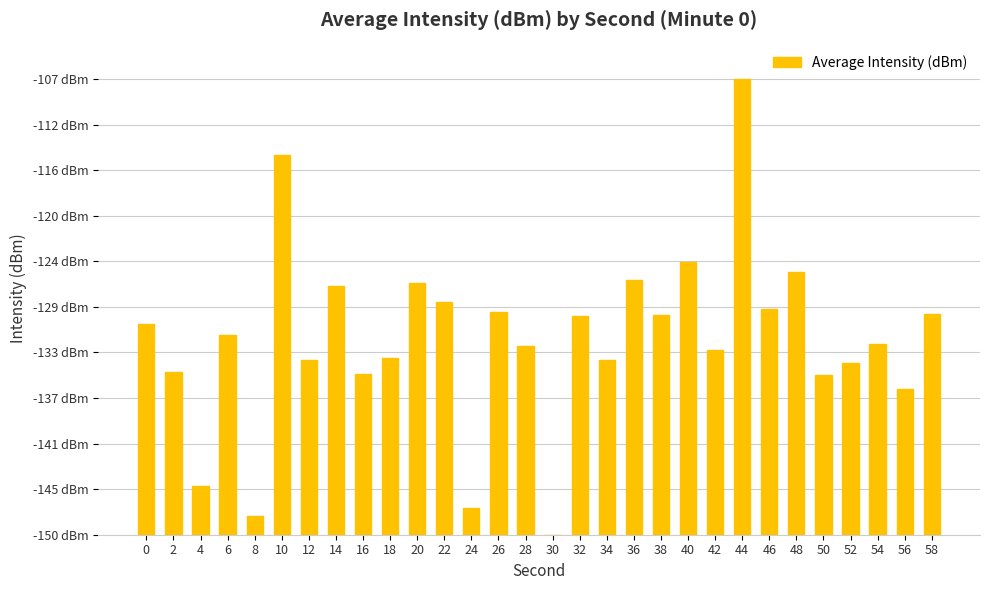

The chart shows a value of 16.2 at 34. True or false?

True